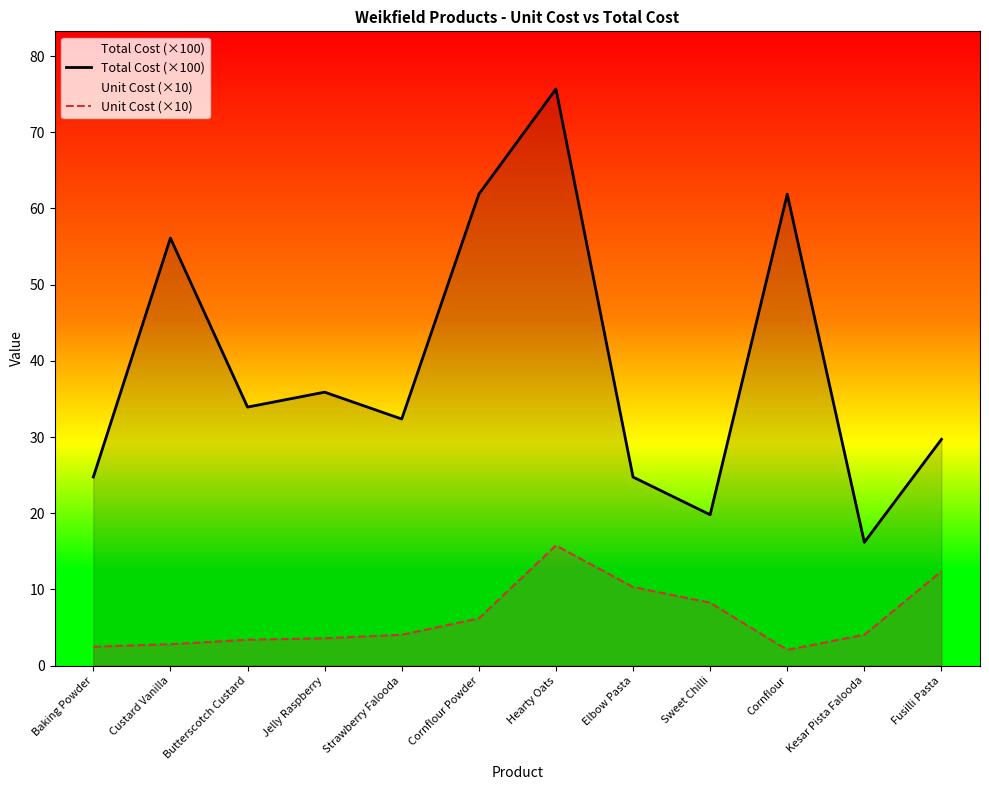

What is the difference between the maximum and minimum values in the Total Cost (×100) series?

59.5